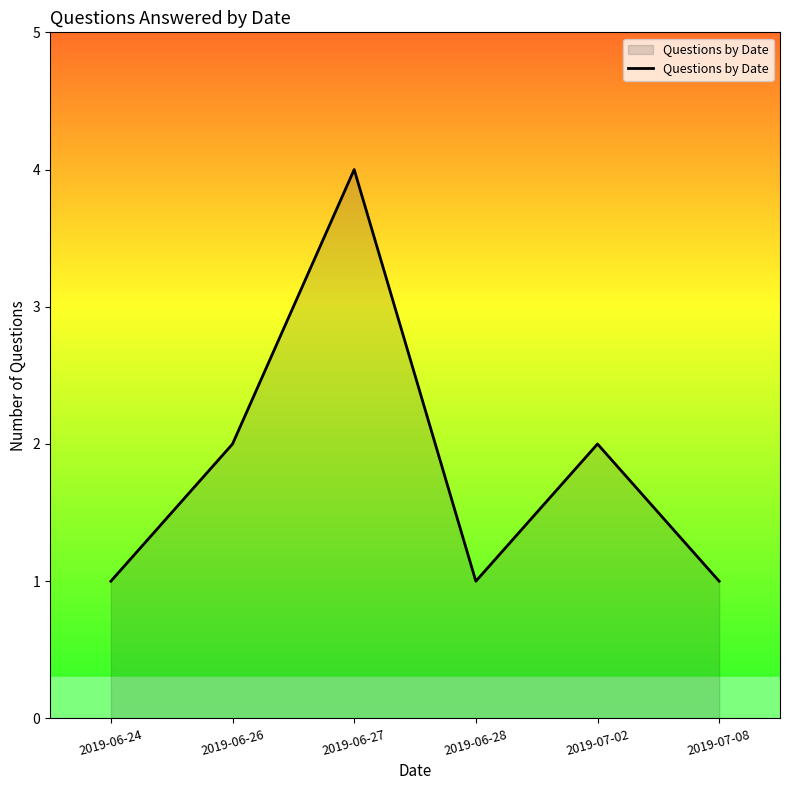

Reading right to left, list all the values displayed in this chart.

2019-07-08=1	2019-07-02=2	2019-06-28=1	2019-06-27=4	2019-06-26=2	2019-06-24=1